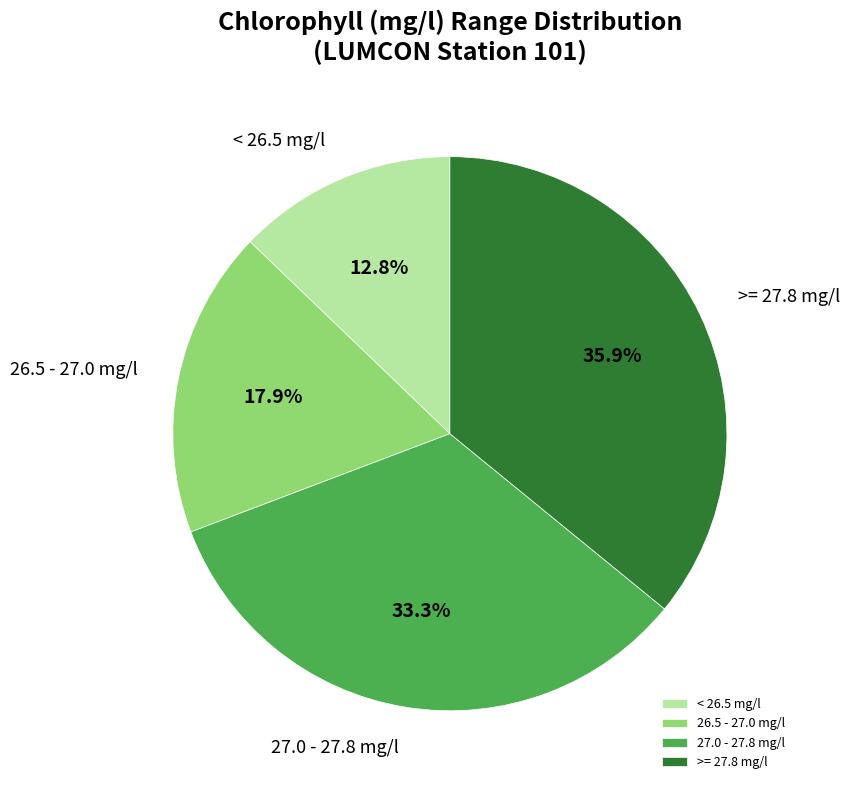

How much of the chart is everything except 27.0 - 27.8 mg/l?

66.7%